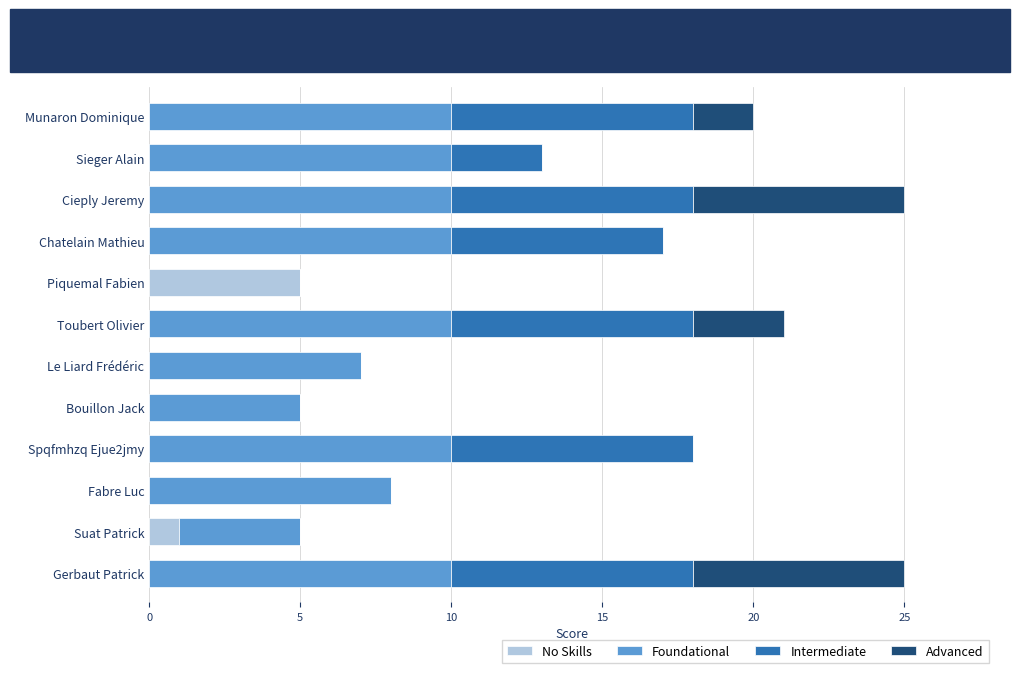

The value of No Skills at Cieply Jeremy is 2. True or false?

False